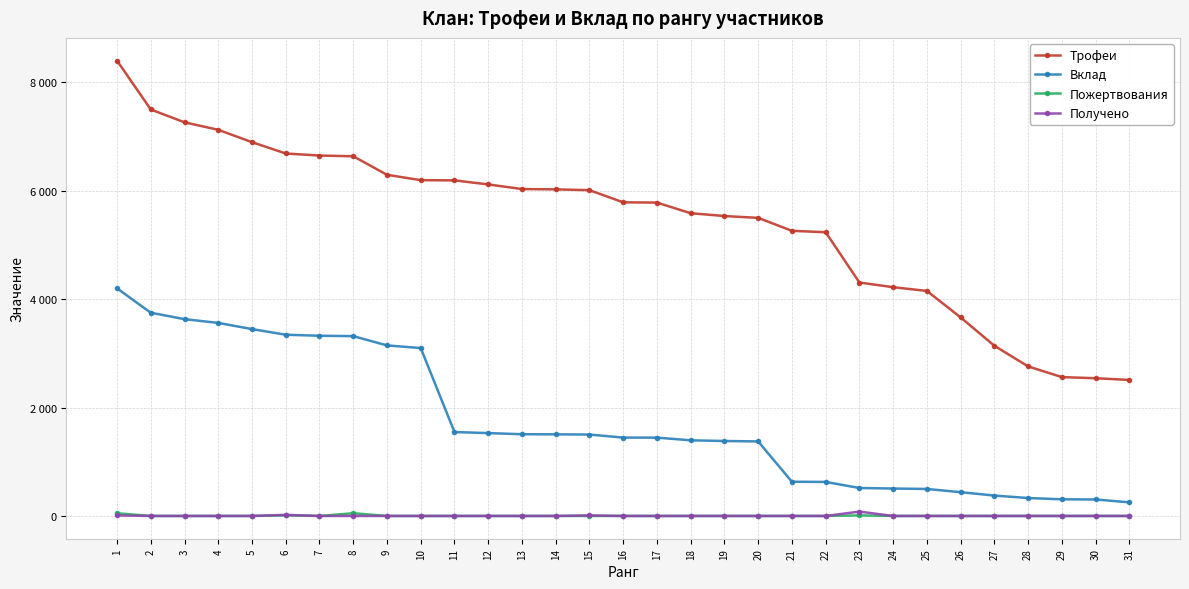

What are all the series names shown in the legend?

Трофеи, Вклад, Пожертвования, Получено